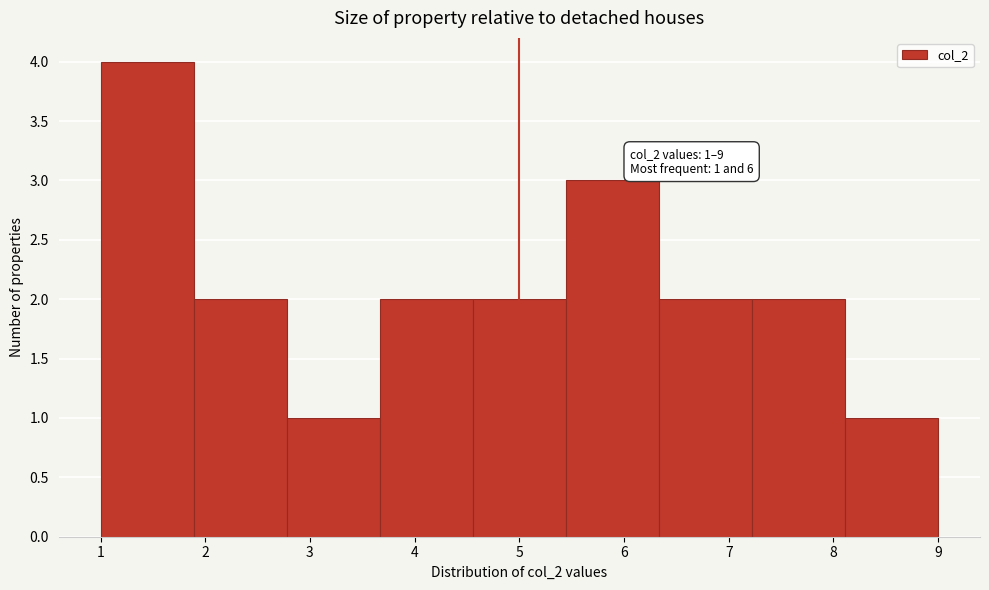

Which range on the x-axis has the tallest bar?

1.0 to 1.9